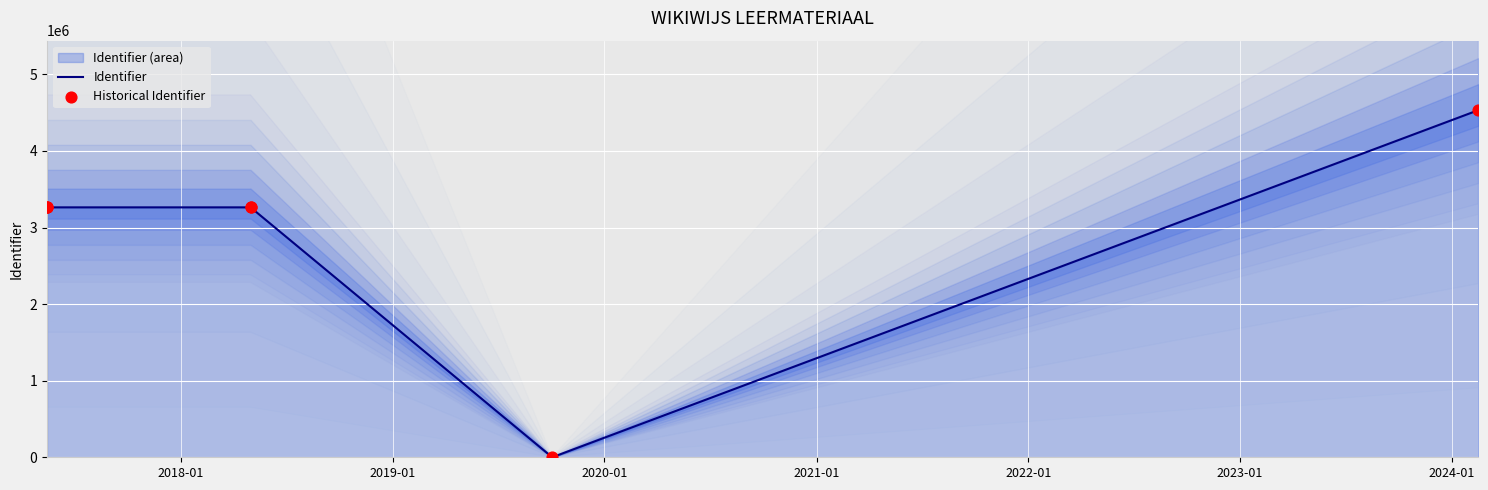

Which series has the largest total across all categories?

Identifier